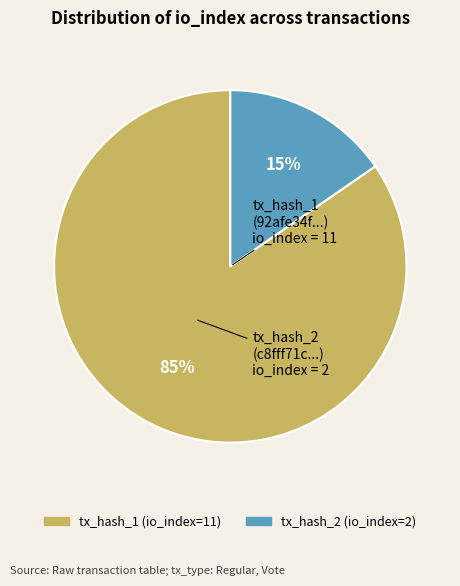

Rank the categories by value from lowest to highest.

tx_hash_2 (io_index=2), tx_hash_1 (io_index=11)